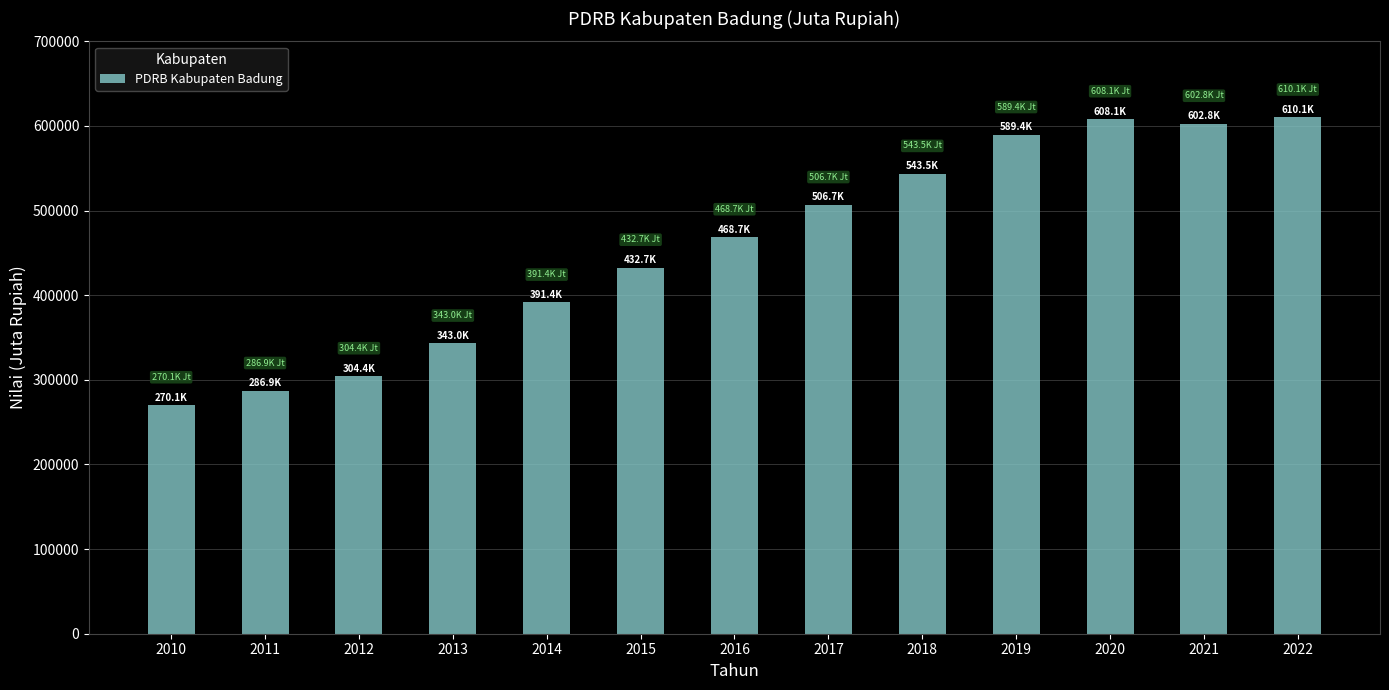

True or false: the data shows 649815.8 at 2016.

False